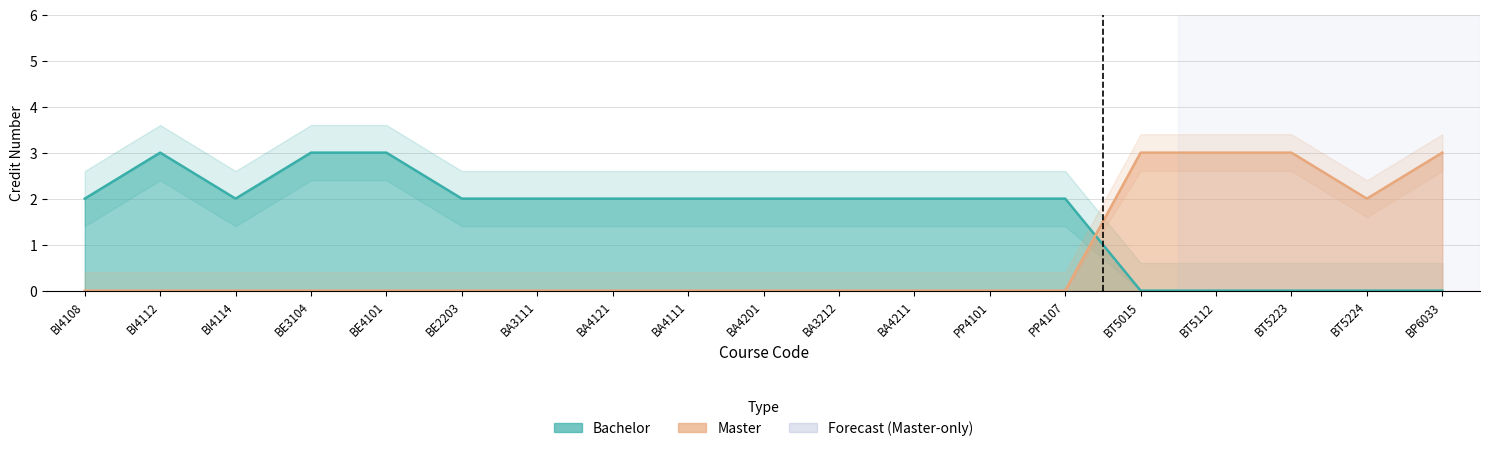

At how many categories does at least one series exceed 2?

7